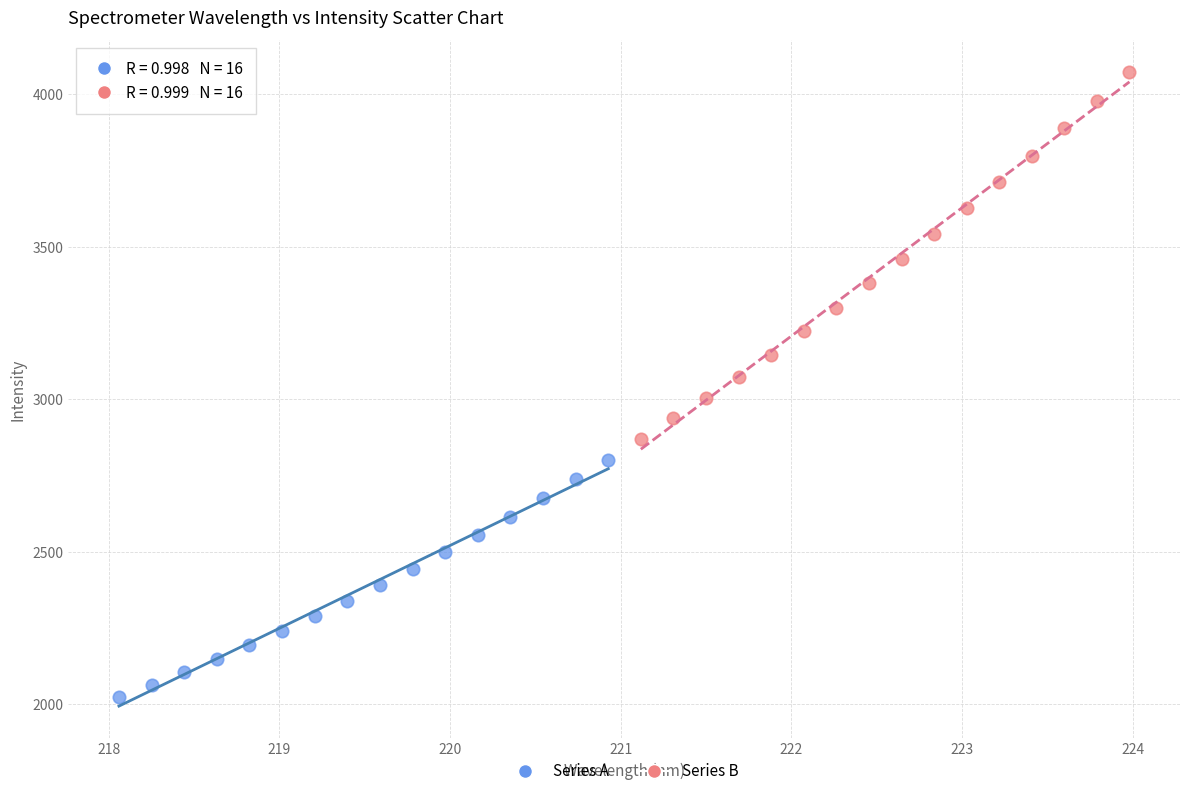

Which series contains the highest Y value?

Series B